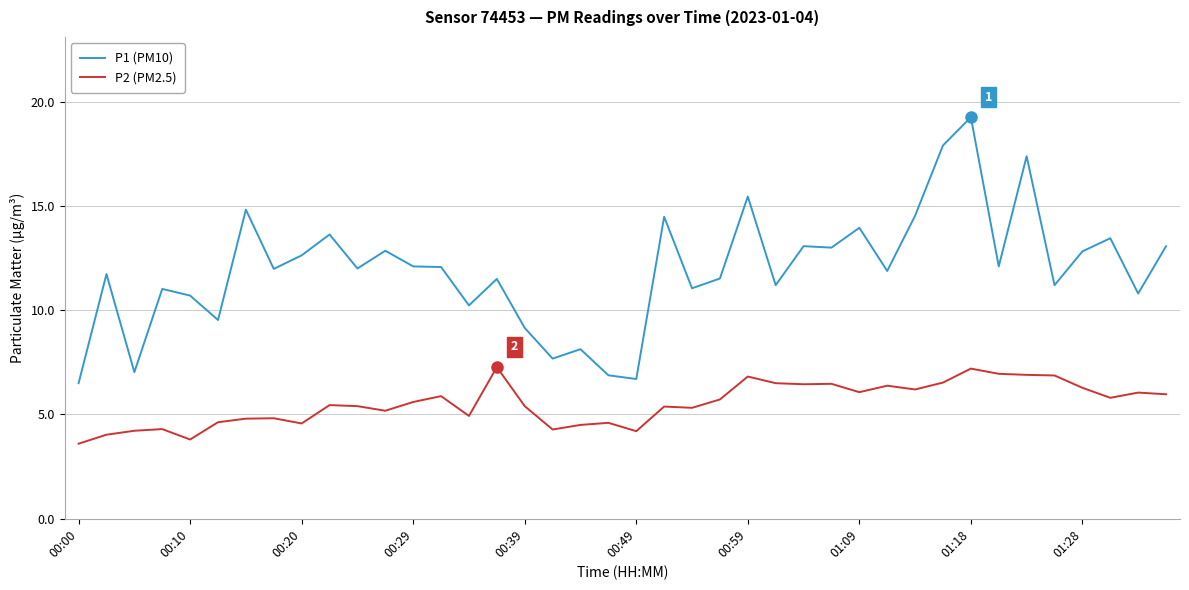

List the series in order of their overall mean, lowest first.

P2 (PM2.5), P1 (PM10)